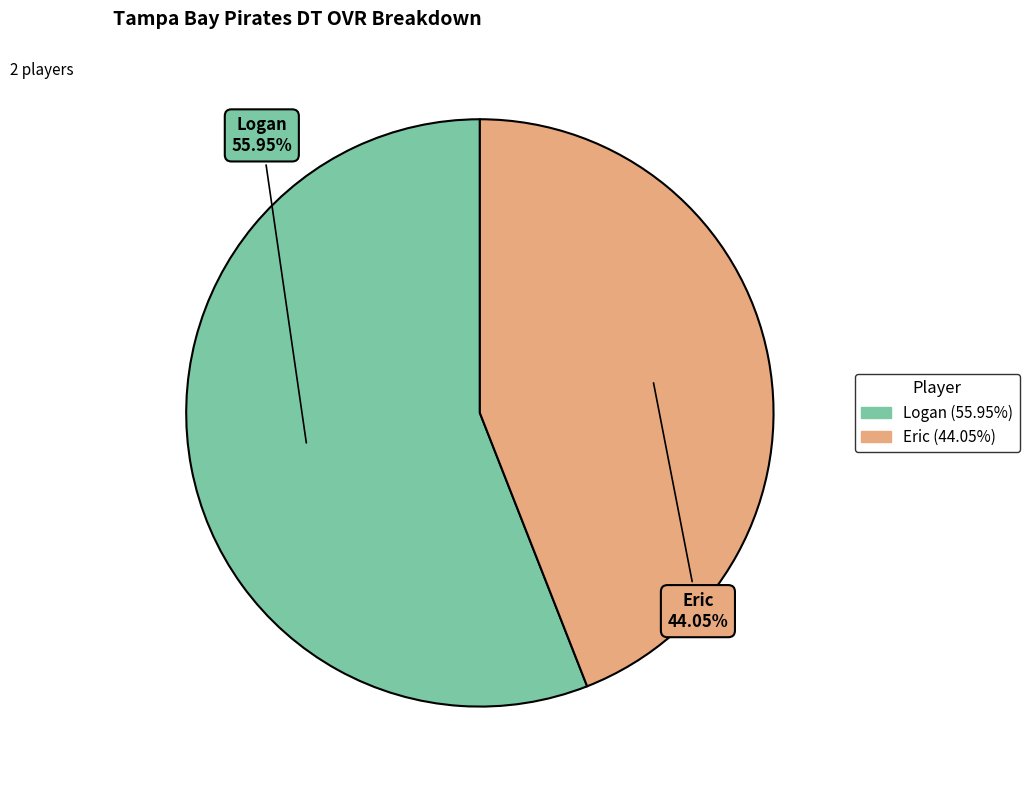

How many segments does this pie chart have?

2